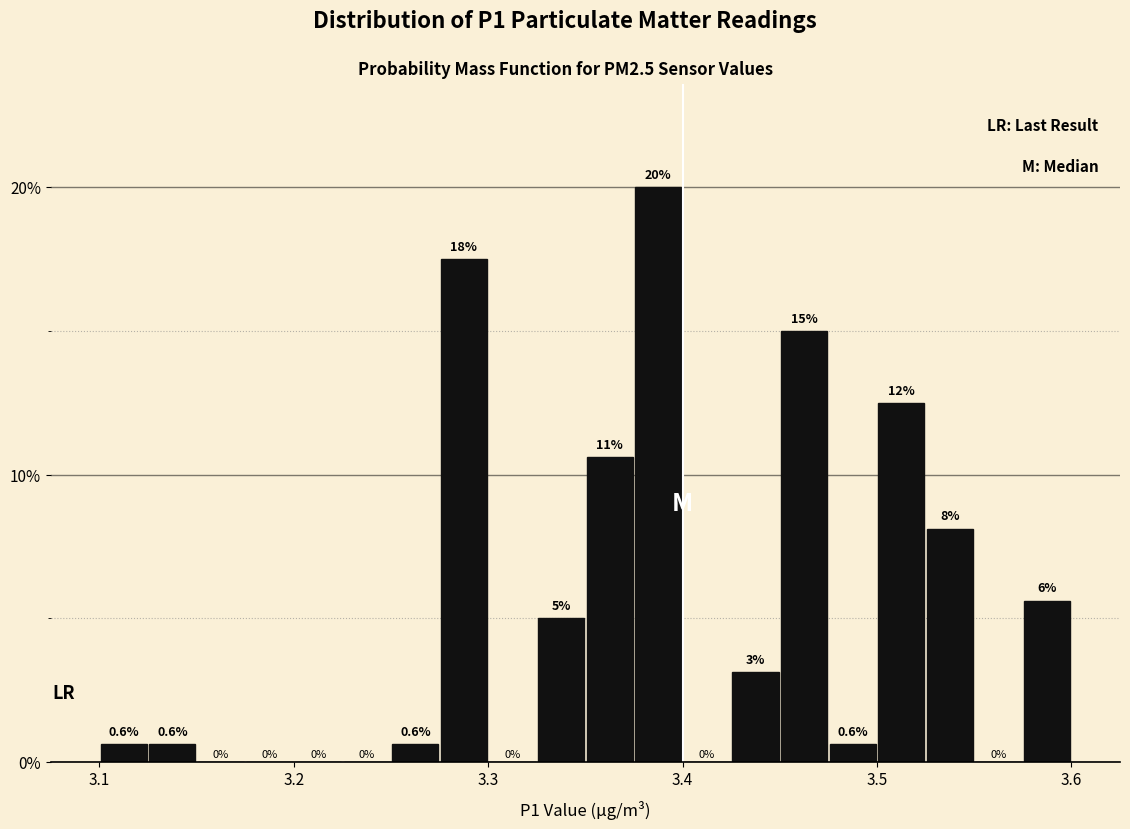

Read against the x-axis, roughly where is the centre of the tallest bar?

3.39